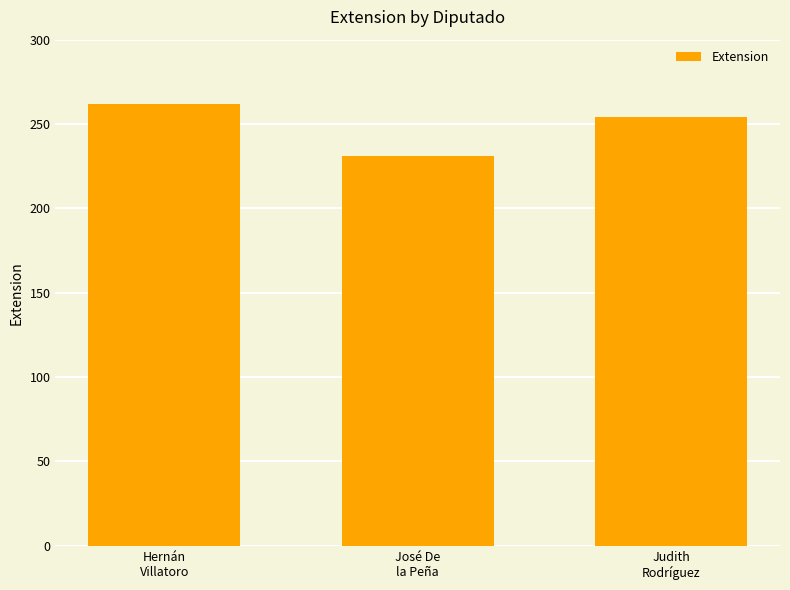

Does the chart contain stacked bars?

No